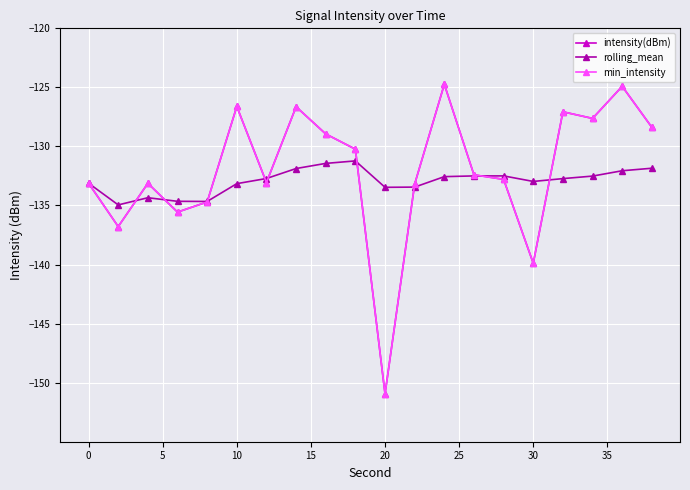

True or false: intensity(dBm) and min_intensity cross at least once.

False